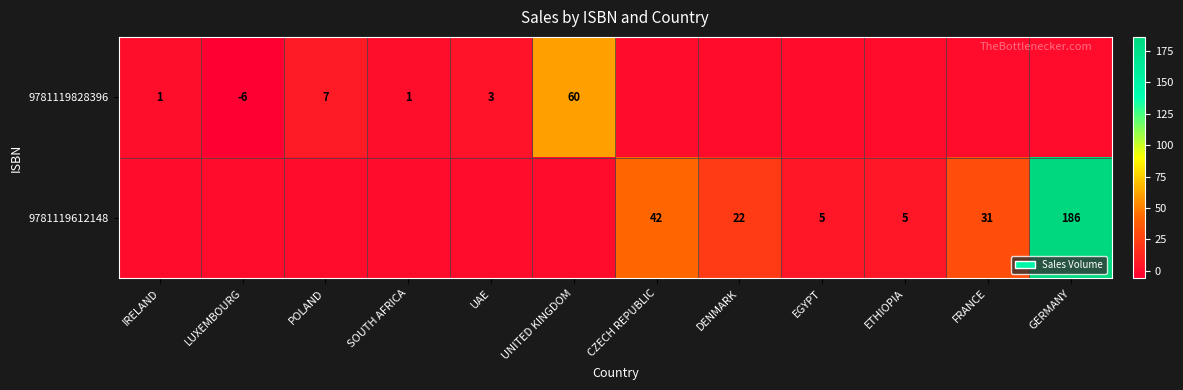

Is the value of 9781119828396 at LUXEMBOURG greater than the value of 9781119612148 at DENMARK?

No